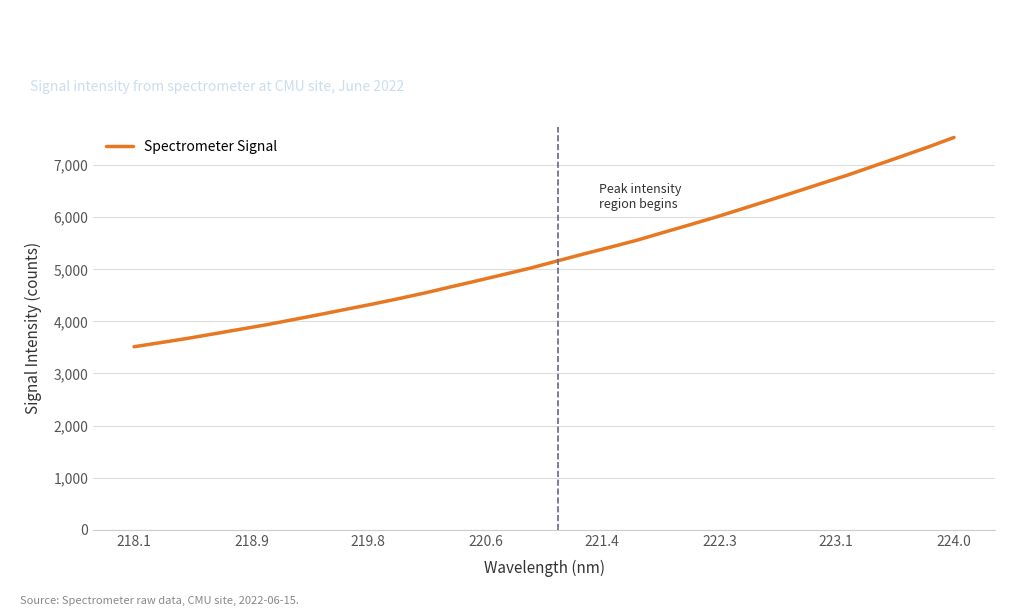

True or false: there are more than 0 points higher than both neighbors.

False